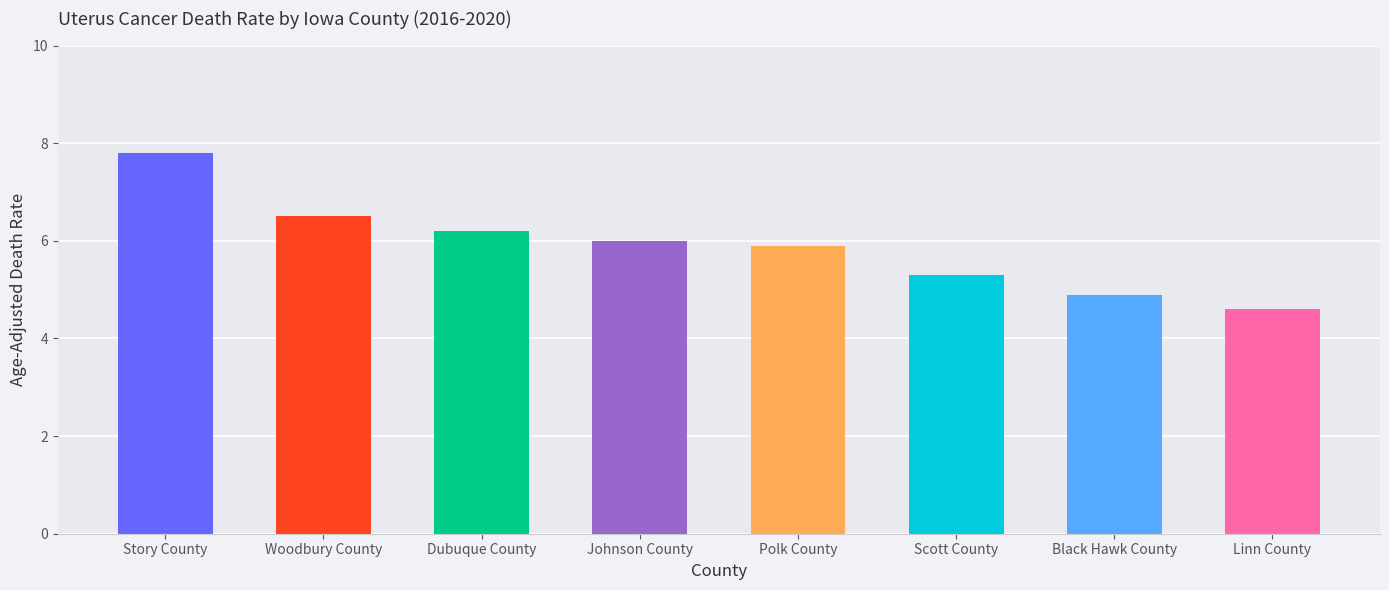

What is the value of the 6th bar from the left?

5.3